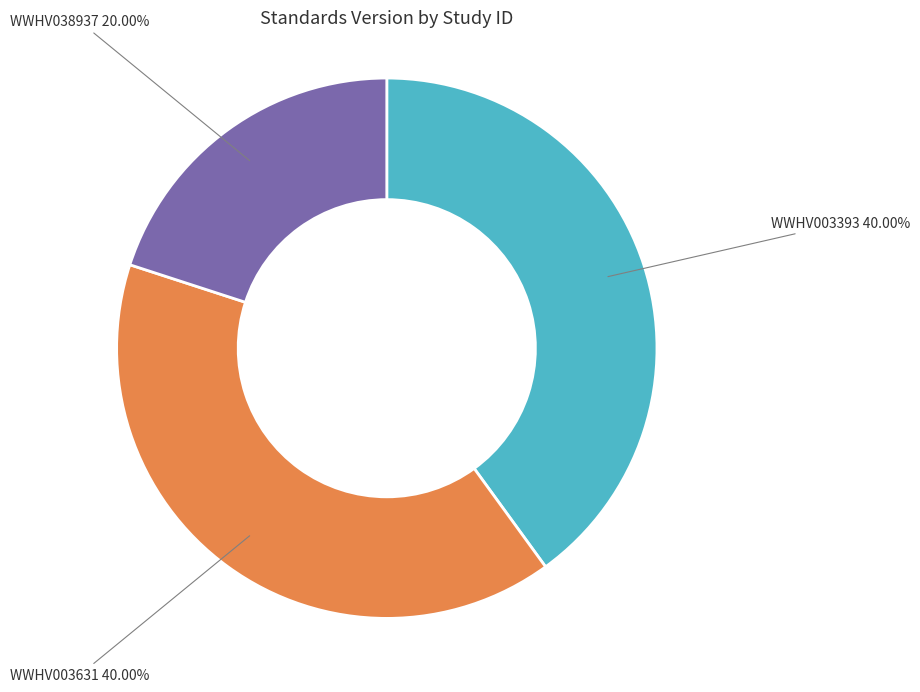

How many segments does this pie chart have?

3